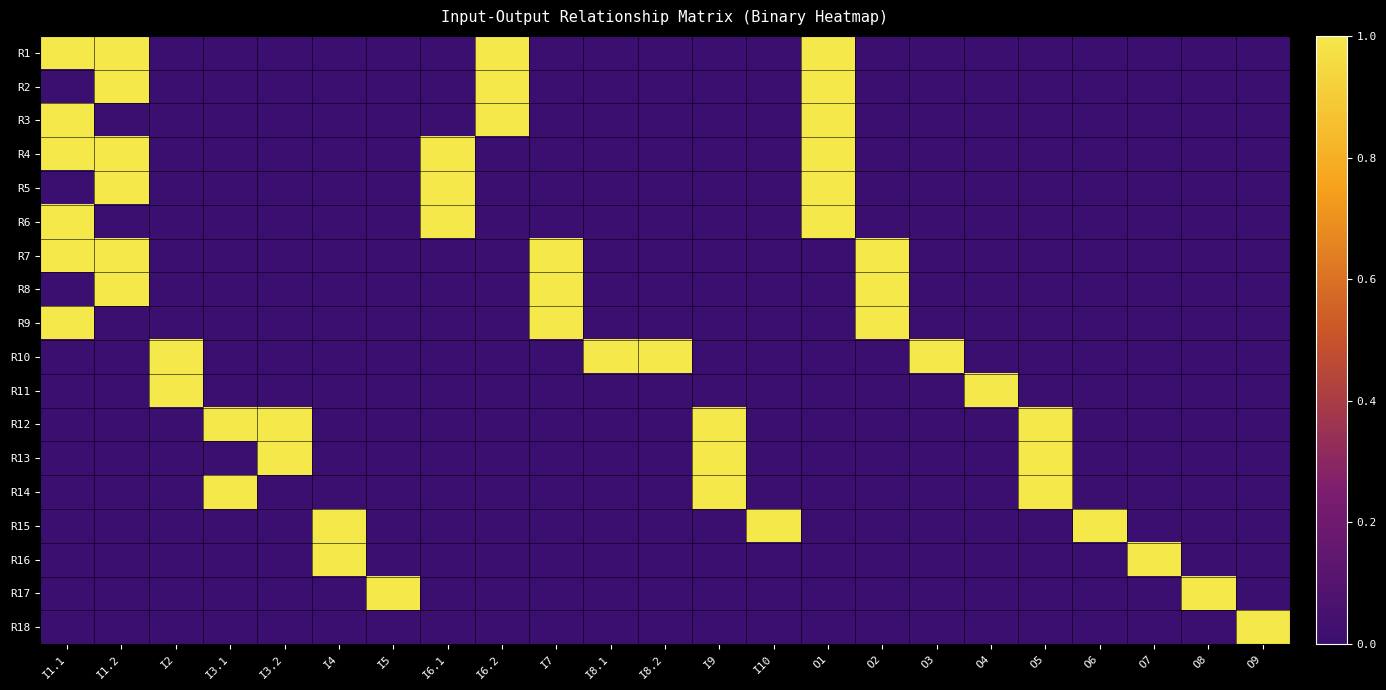

At how many categories does at least one series exceed 0?

23